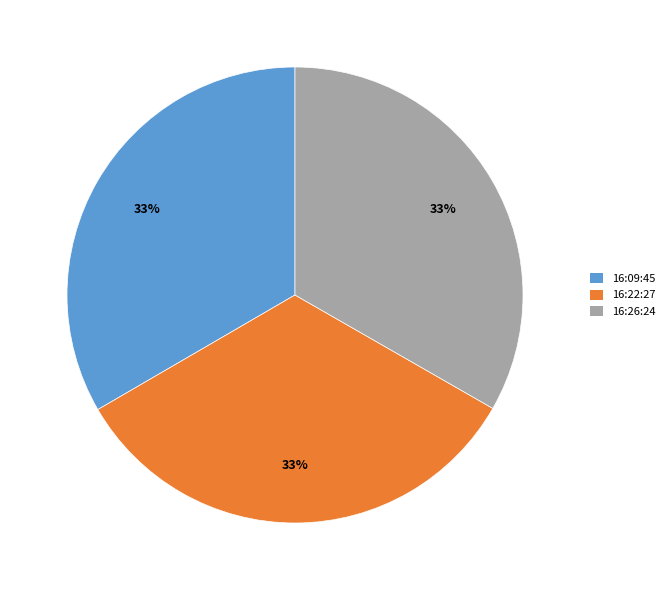

Approximately how many times larger is the value at 16:09:45 compared to 16:26:24?

1.0